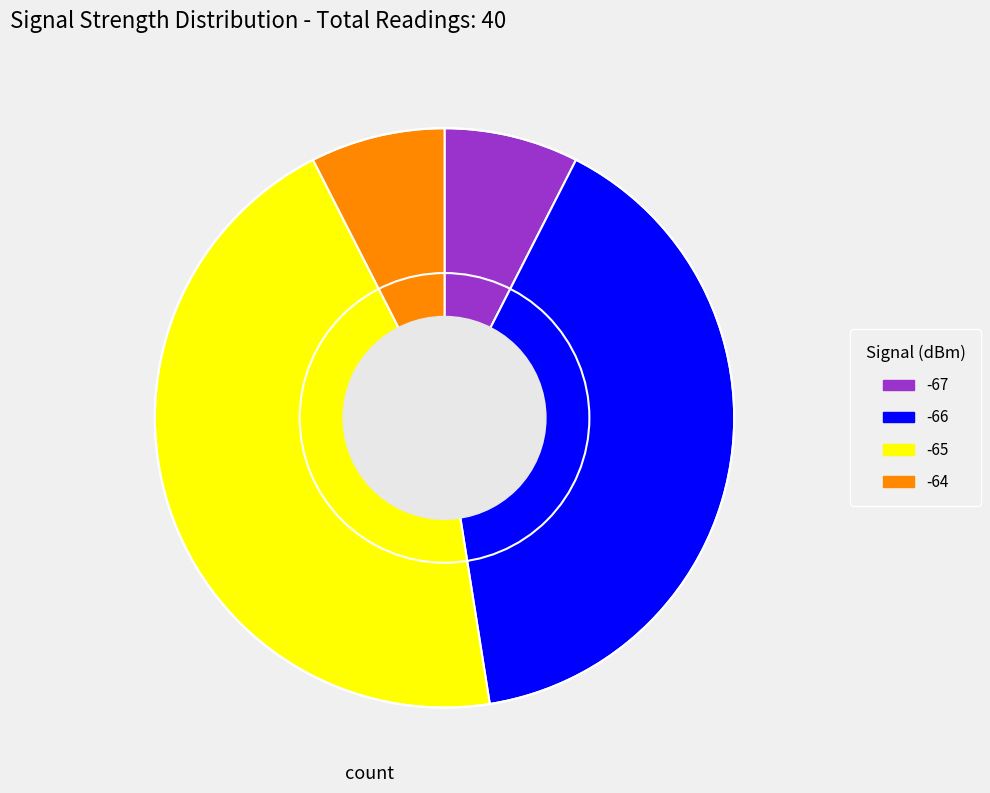

How many segments does this pie chart have?

4